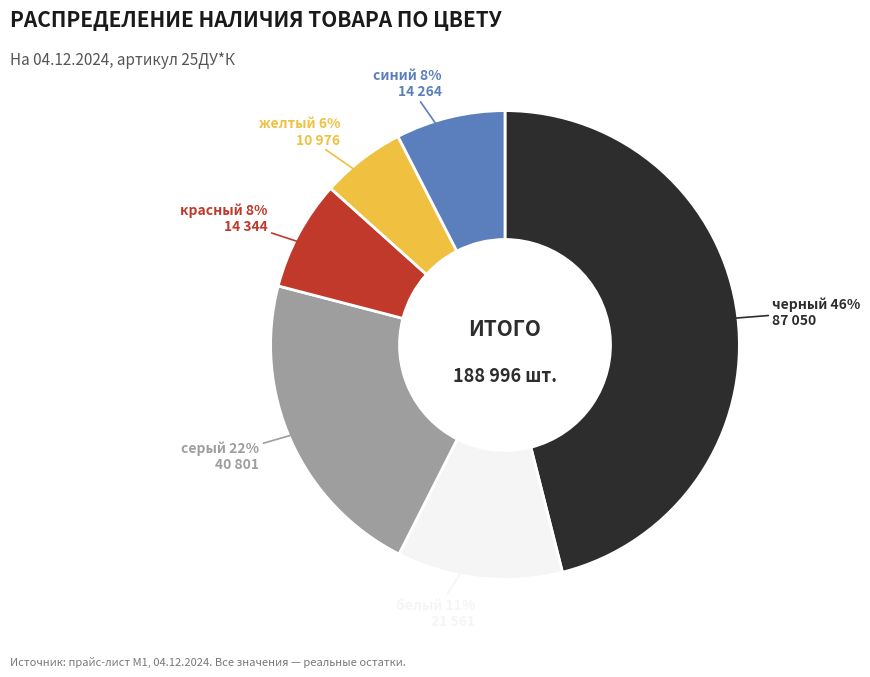

Does any single category account for the majority?

No